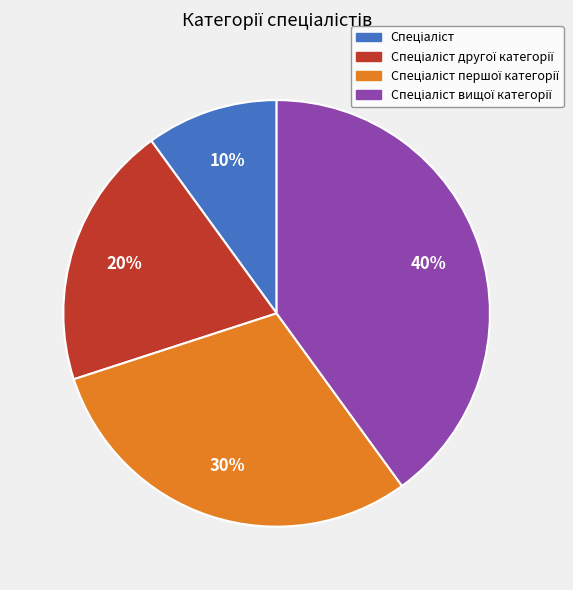

Is there a majority slice in this chart?

No